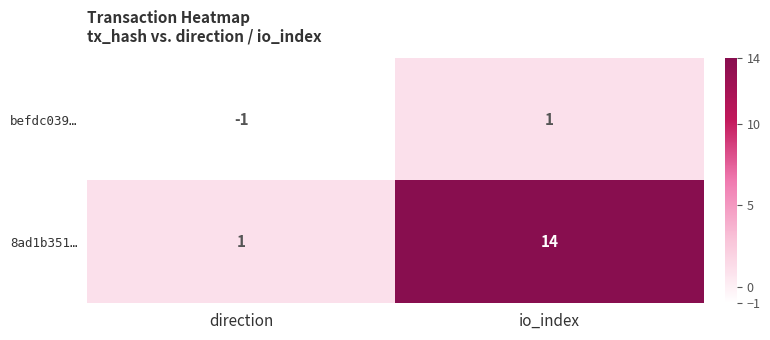

What is the approximate value of 8ad1b351… at io_index, to the nearest 5?

15